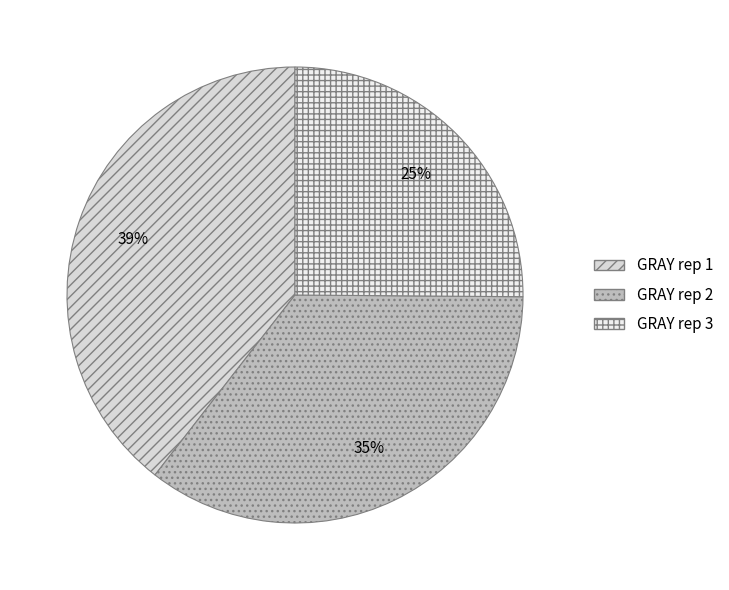

The GRAY rep 3 slice represents 13% of the pie. True or false?

False